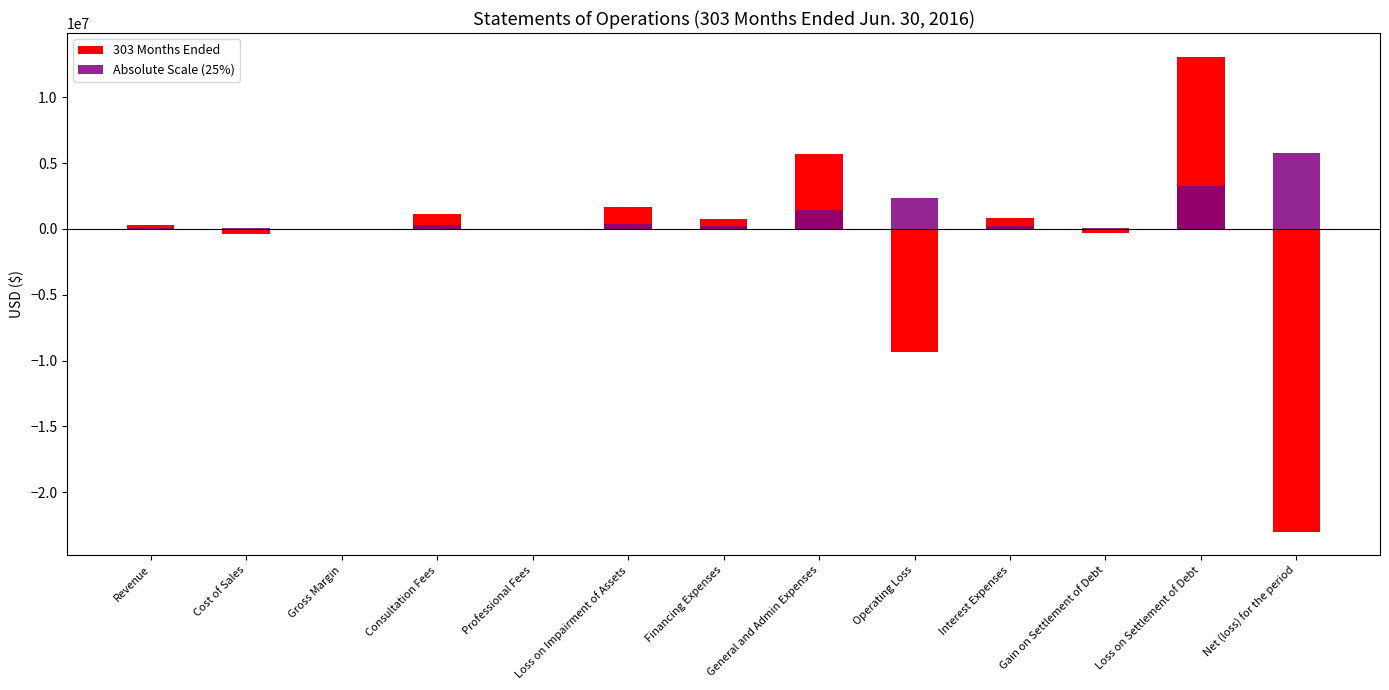

What is the difference between the second highest and minimum values in the Absolute Scale (25%) series?

3267367.5